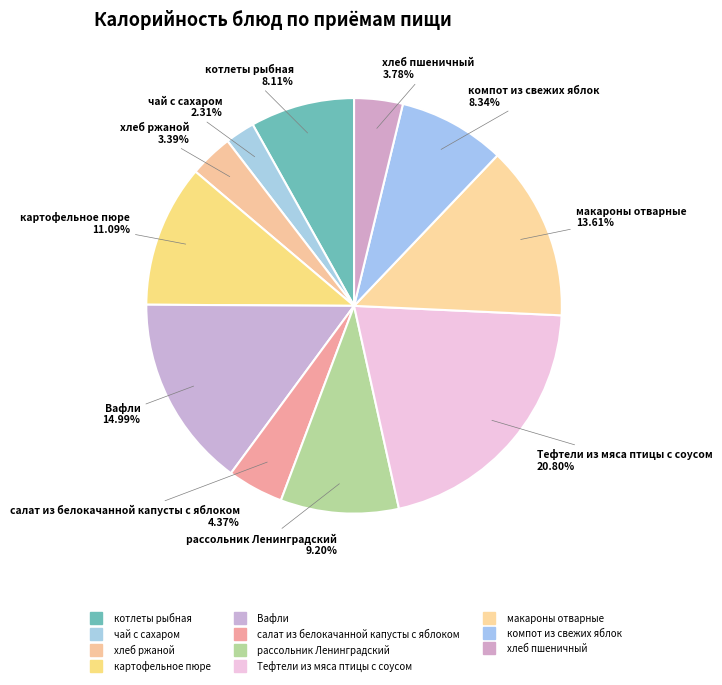

How much of the chart is everything except котлеты рыбная?

91.9%